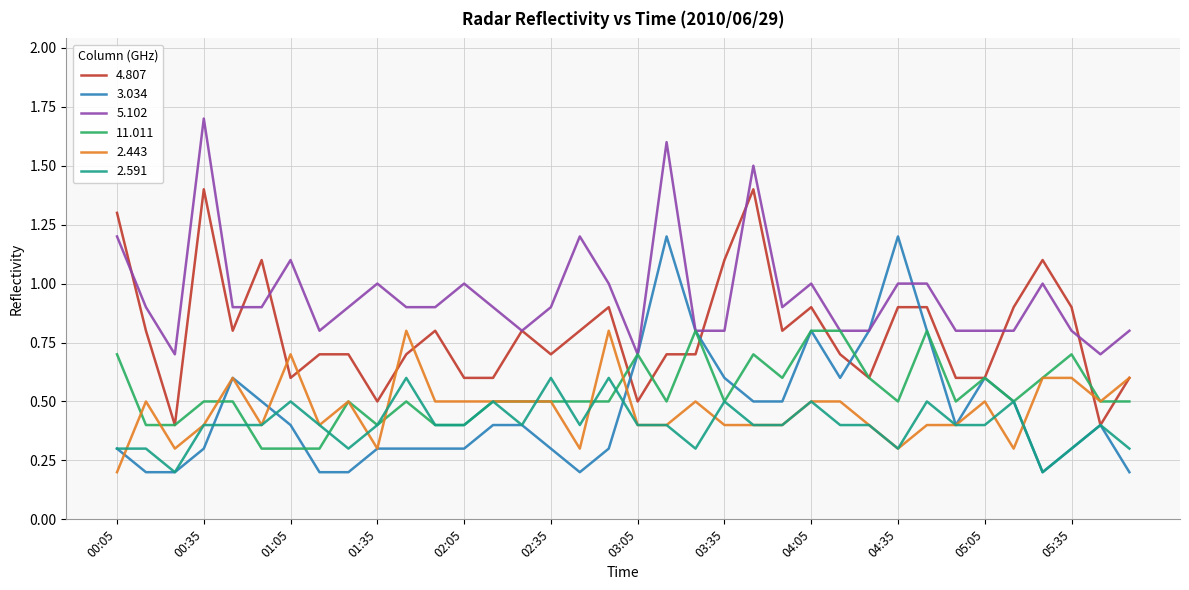

True or false: 5.102 and 2.591 intersect in this chart.

False